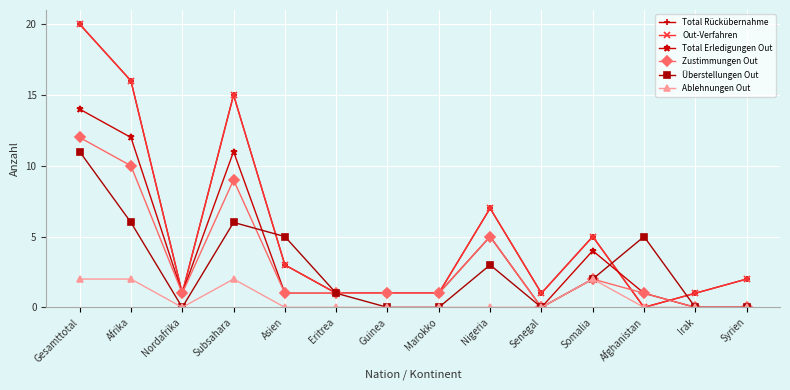

Is this an area chart (filled region under the line)?

No